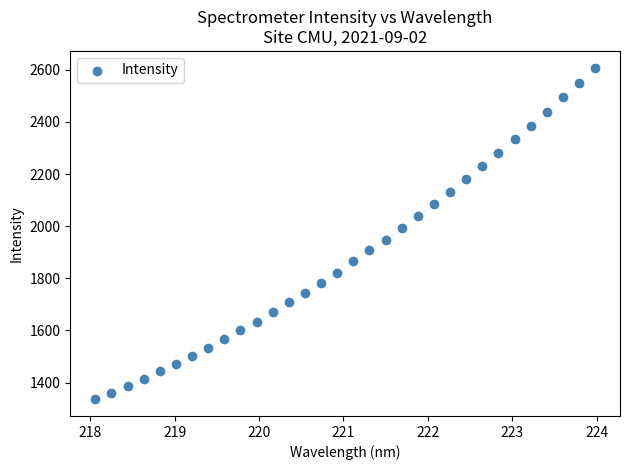

What is the range of X values (max minus min)?

5.9